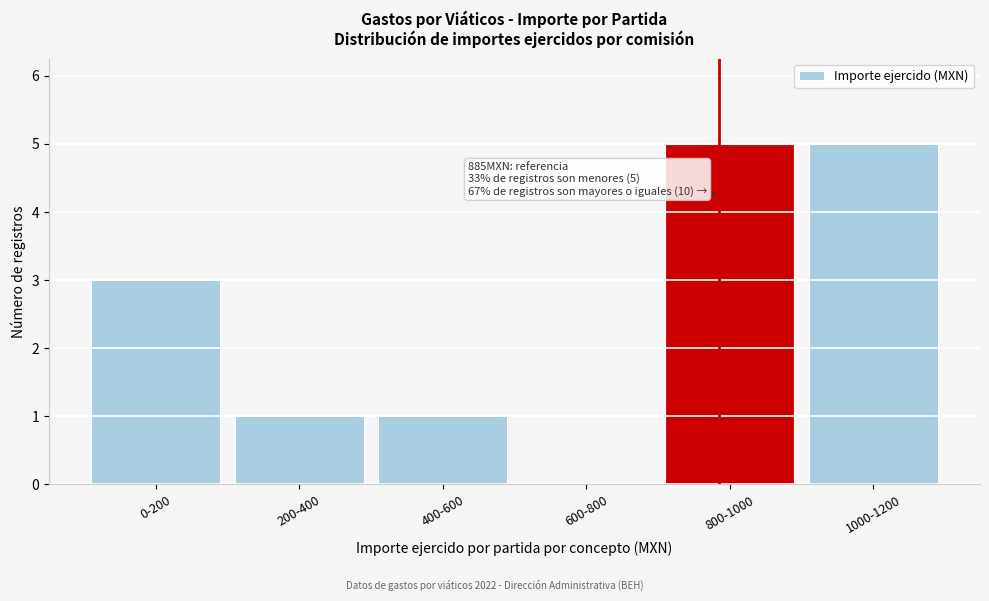

Reading left to right, extract all data points from this chart.

0-200=3	200-400=1	400-600=1	600-800=0	800-1000=5	1000-1200=5